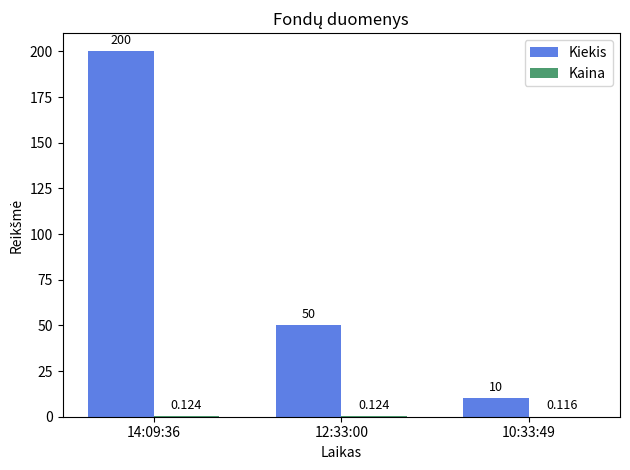

What is the total value across all series at 14:09:36?

200.1